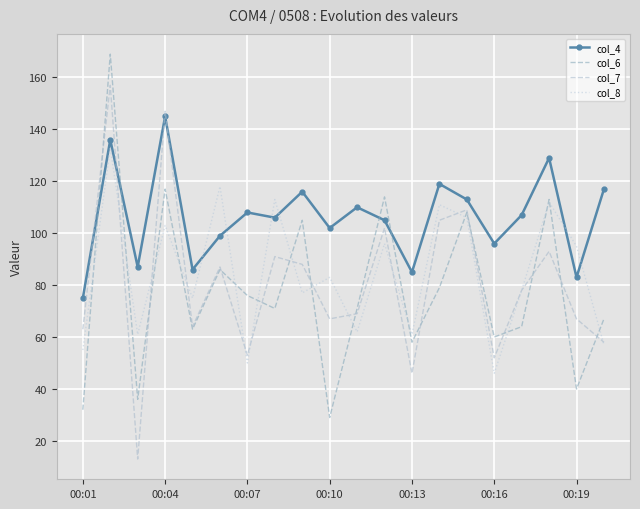

What is the highest value of the col_7 series?

157